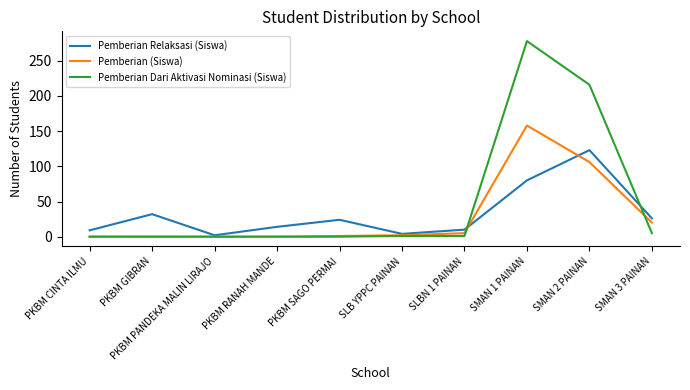

The value of Pemberian Dari Aktivasi Nominasi (Siswa) at SMAN 2 PAINAN is 368. True or false?

False